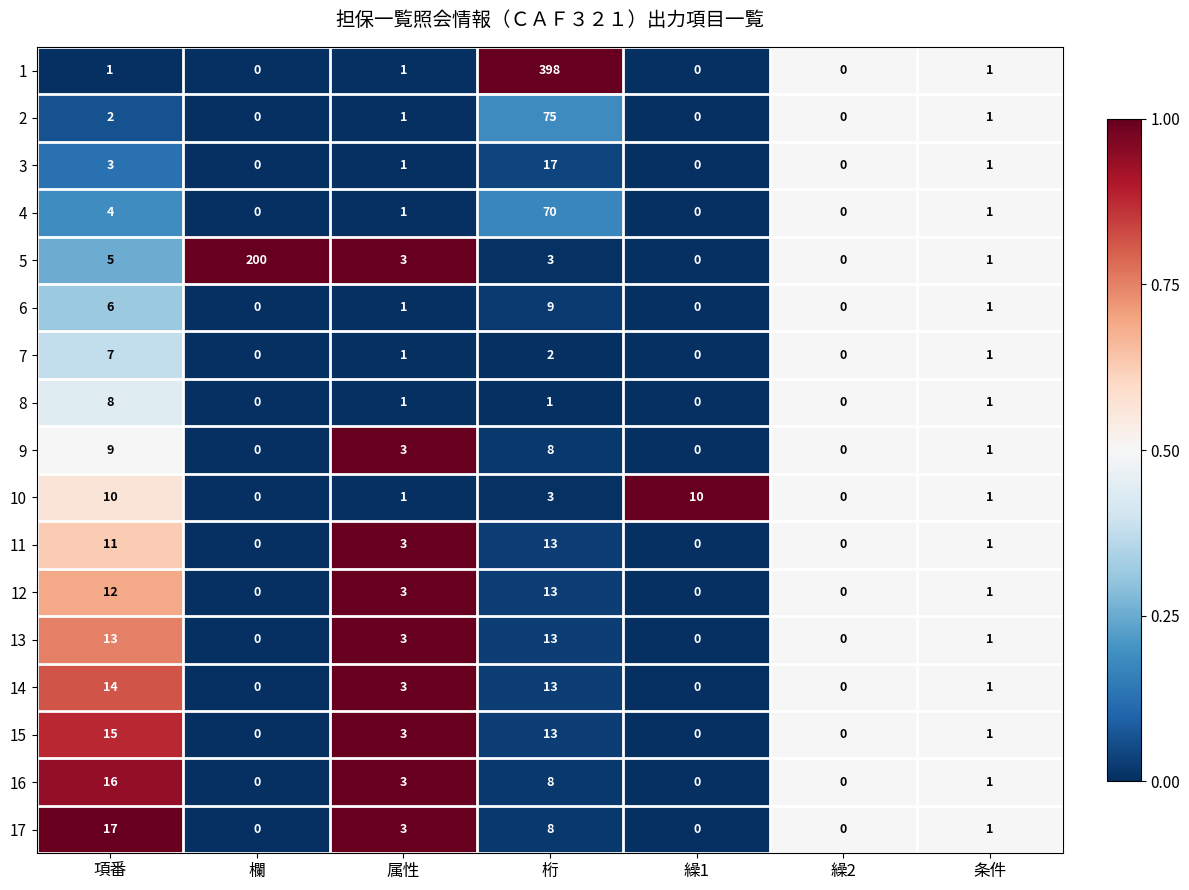

The value of 15 at 桁 is 21. True or false?

False